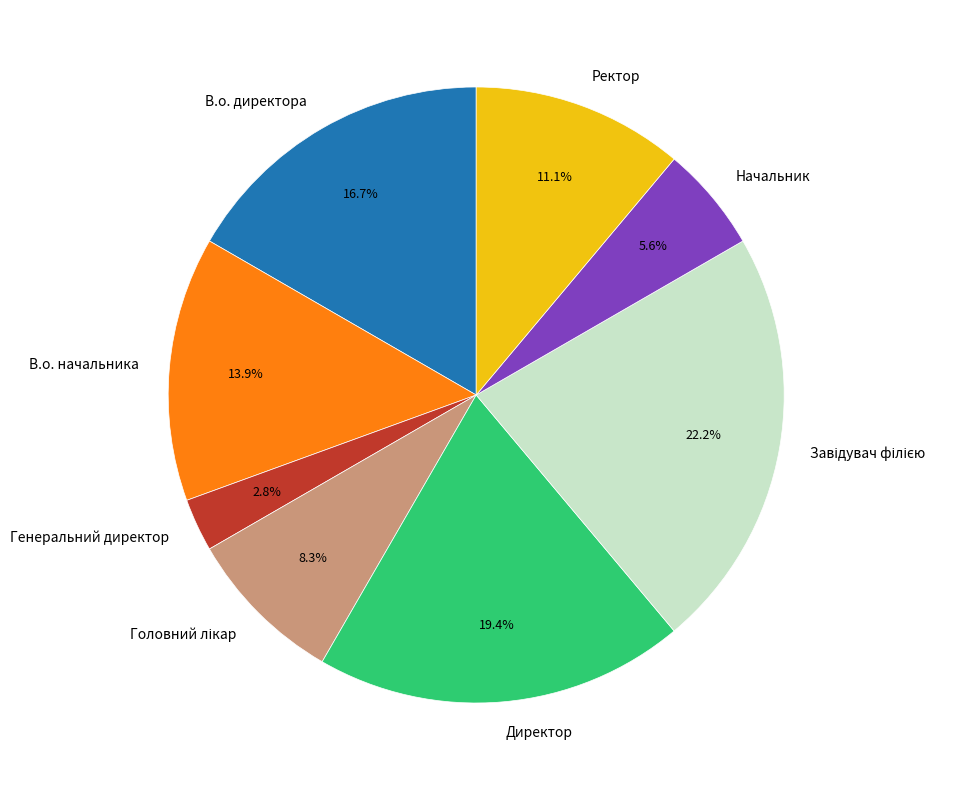

Approximately how many times larger is the value at Генеральний директор compared to В.о. начальника?

0.2